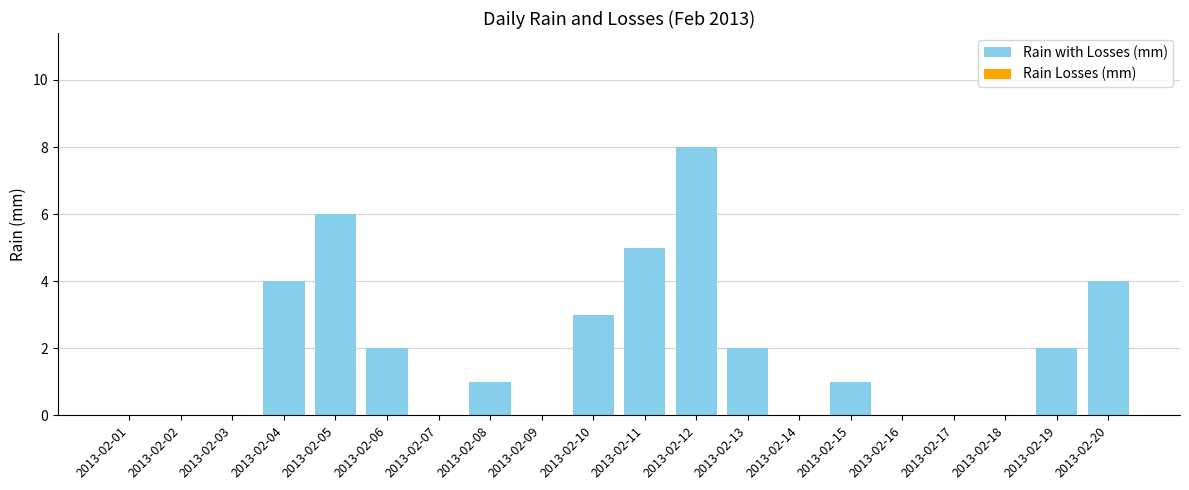

Does the chart contain stacked bars?

No